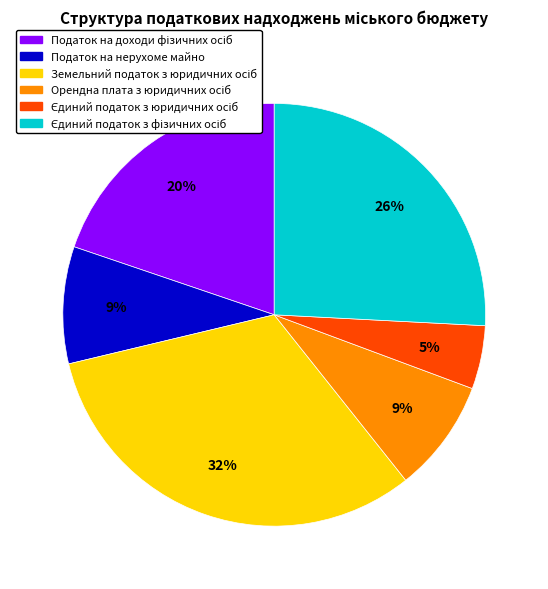

Count the number of slices in the pie.

6